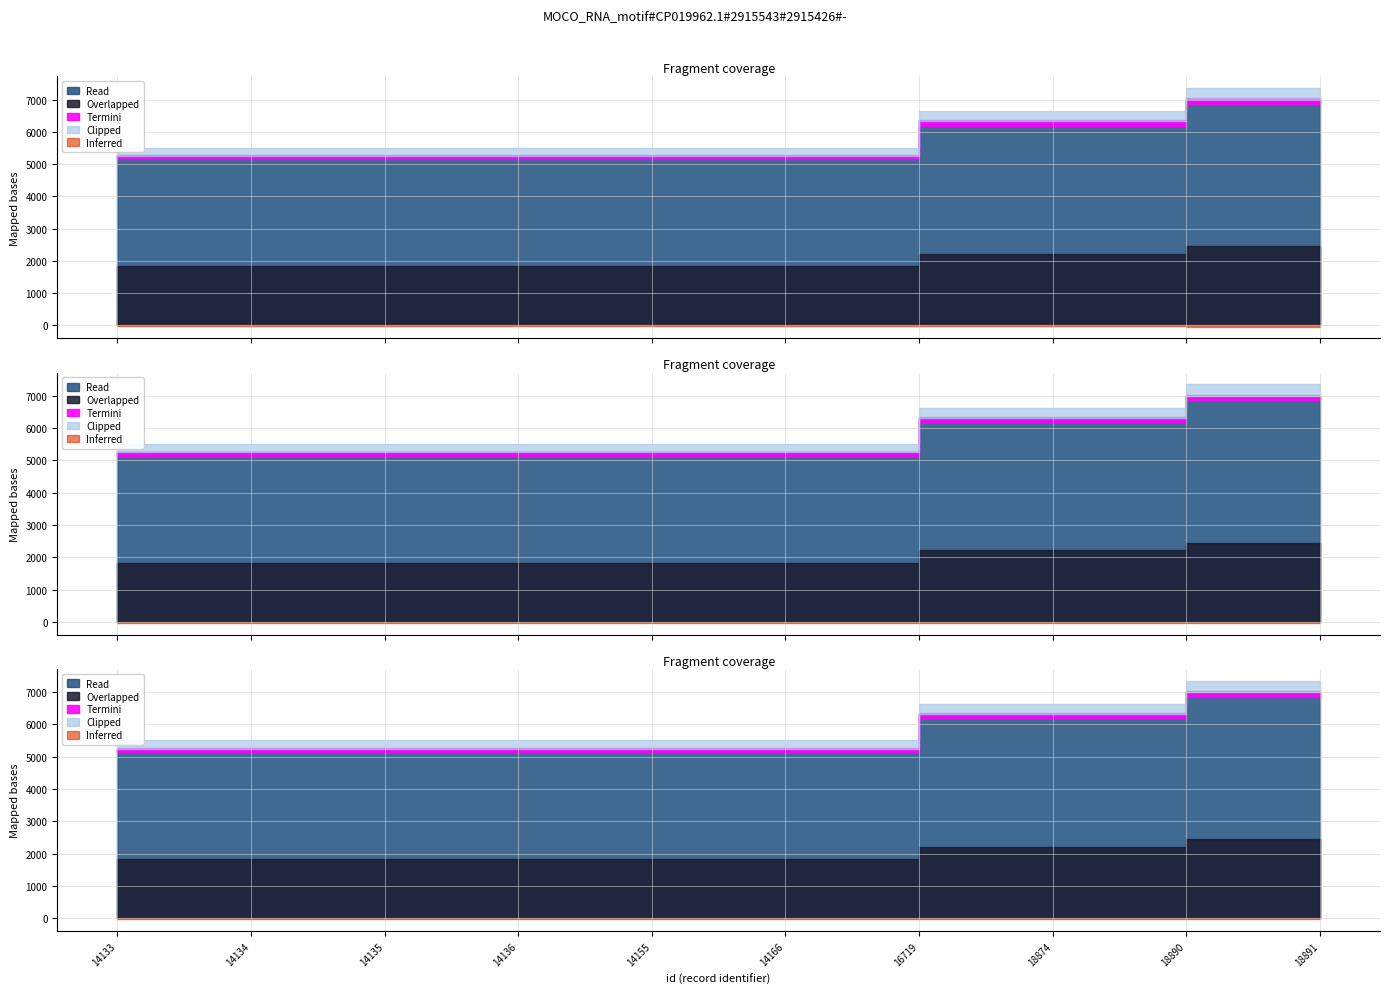

How many values are below 5248?

4